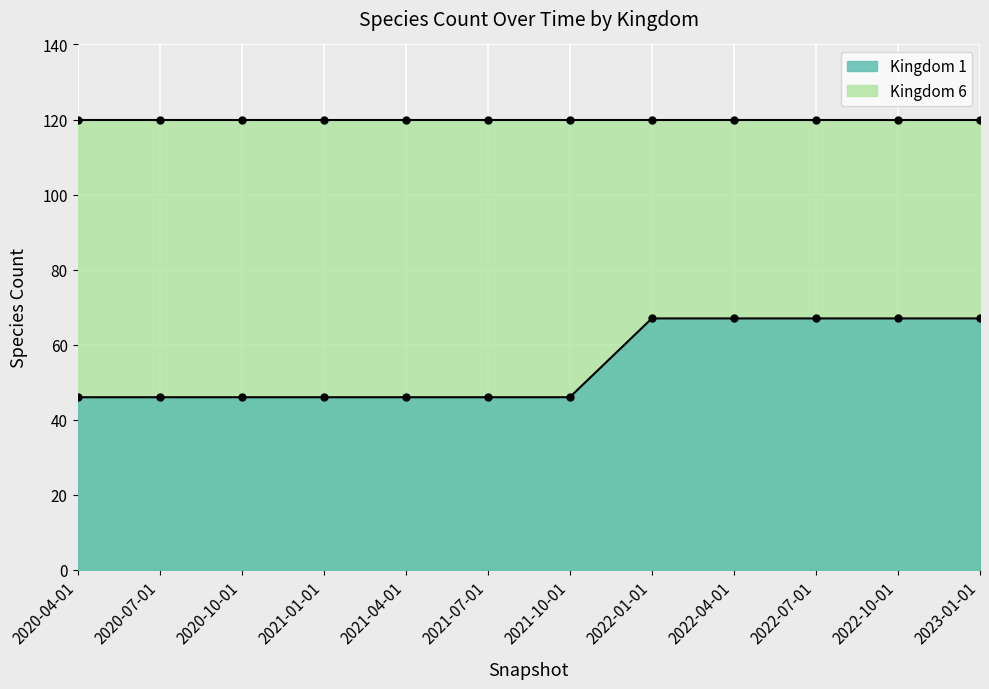

The value at 2021-04-01 is 46. True or false?

True